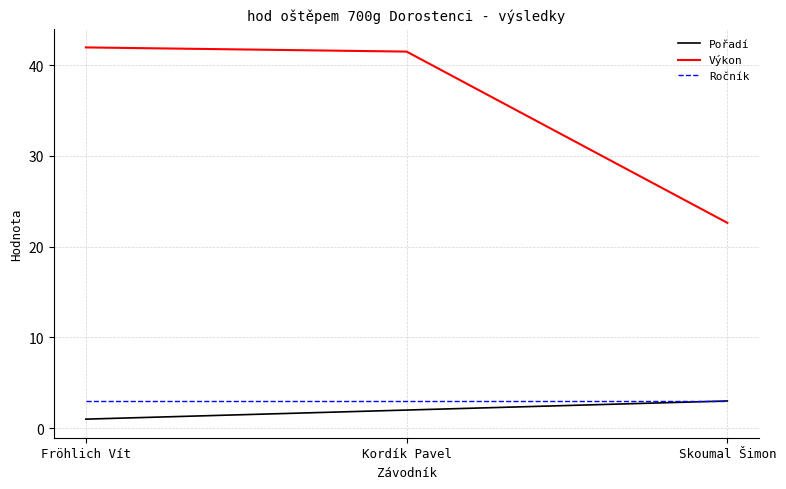

The Výkon series shows 23.7 at Fröhlich Vít. True or false?

False